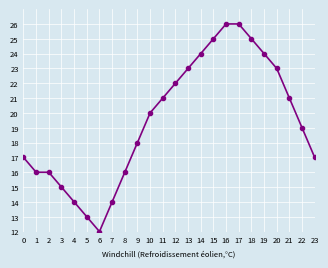

What is the maximum value shown in the chart?

26